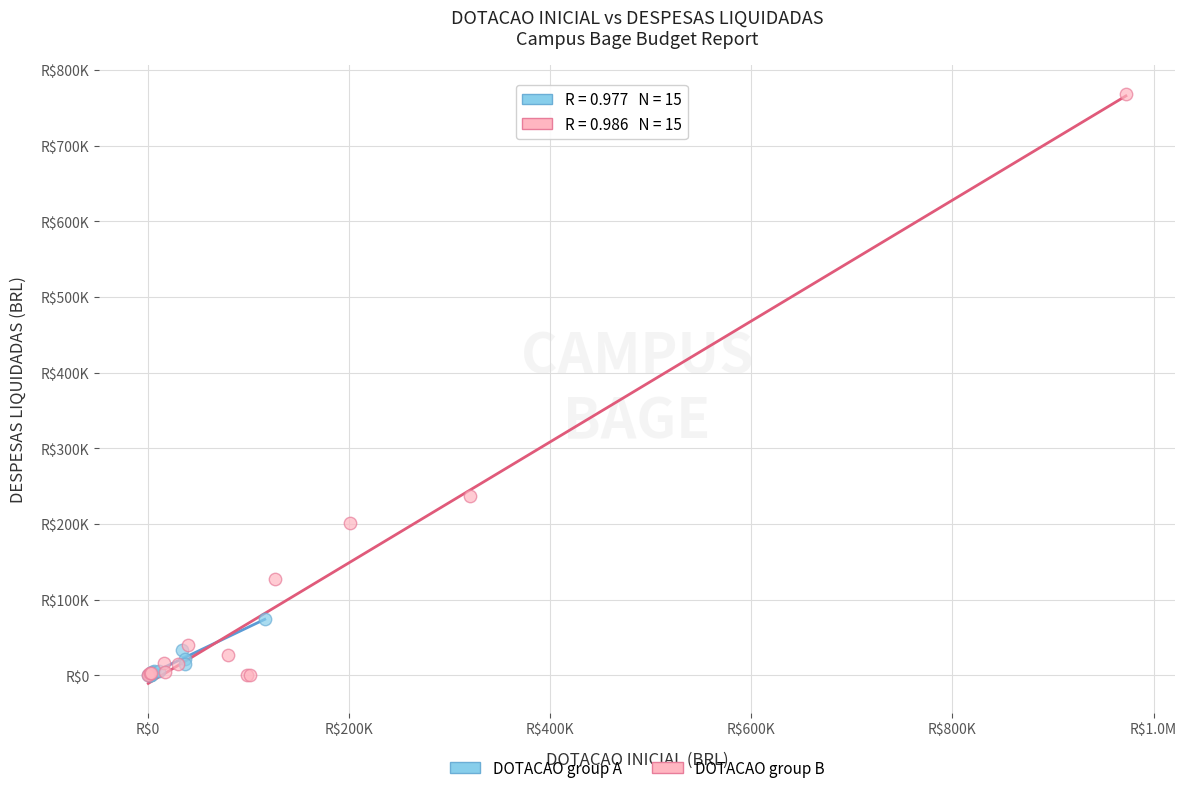

What are all the series names shown in the legend?

DOTACAO group A, DOTACAO group B